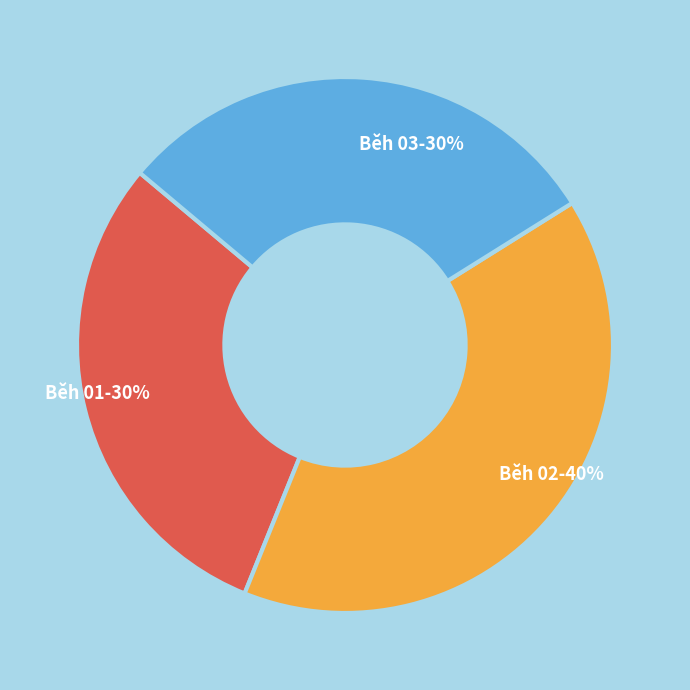

Which slice is the largest?

Běh 02